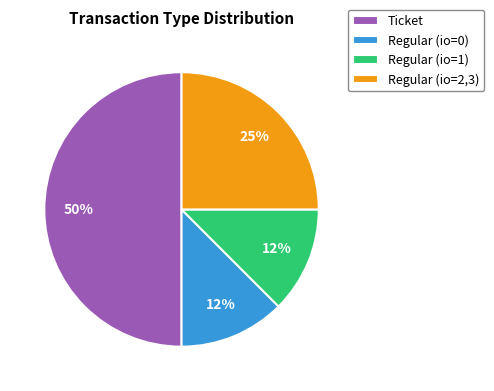

To the nearest percent, what percentage of the pie is Regular (io=2,3)?

25%